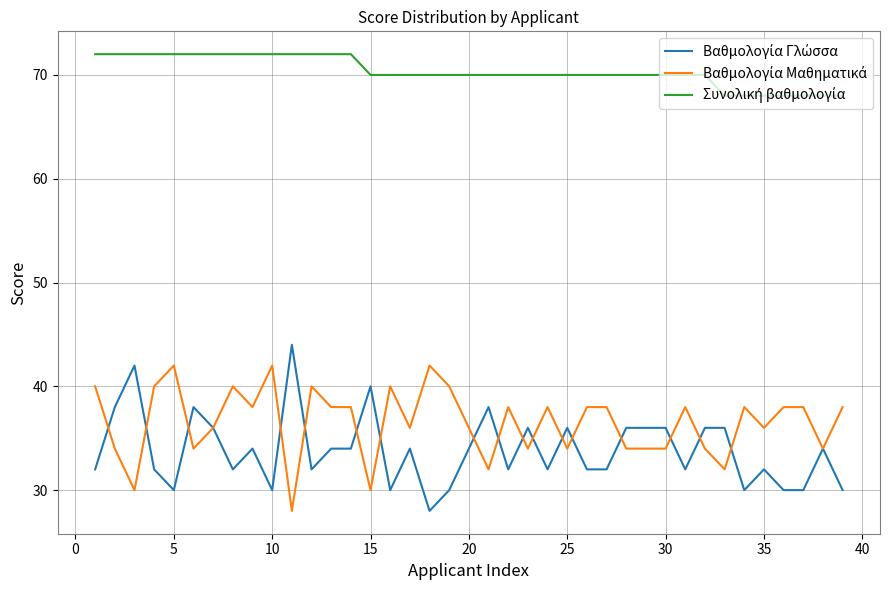

What is the smallest value displayed?

28